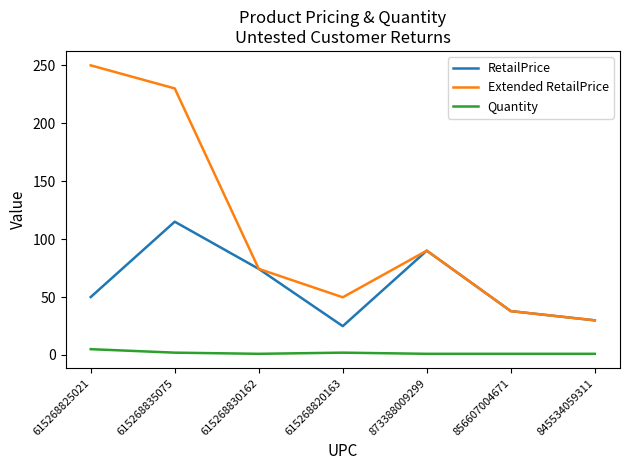

What is the maximum value for RetailPrice?

115.0